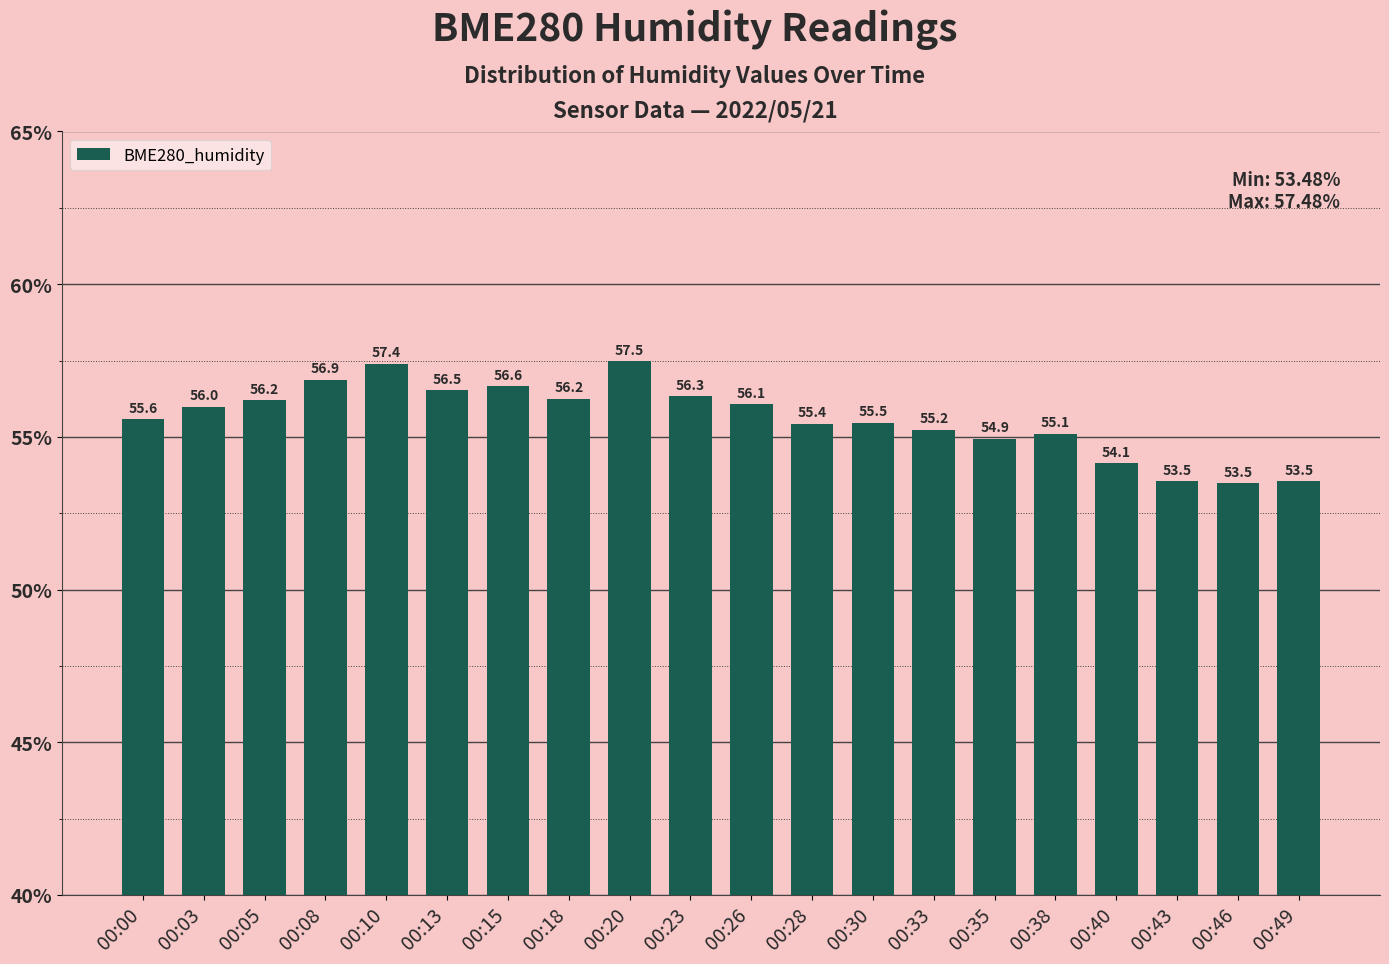

What is the value of the 6th bar from the left?

56.5